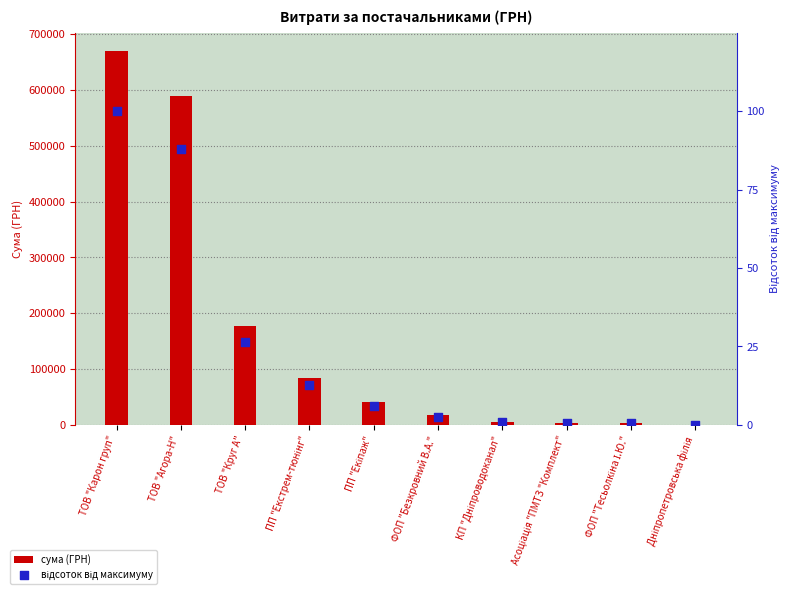

Which series reaches the maximum Y coordinate?

сума (ГРН)